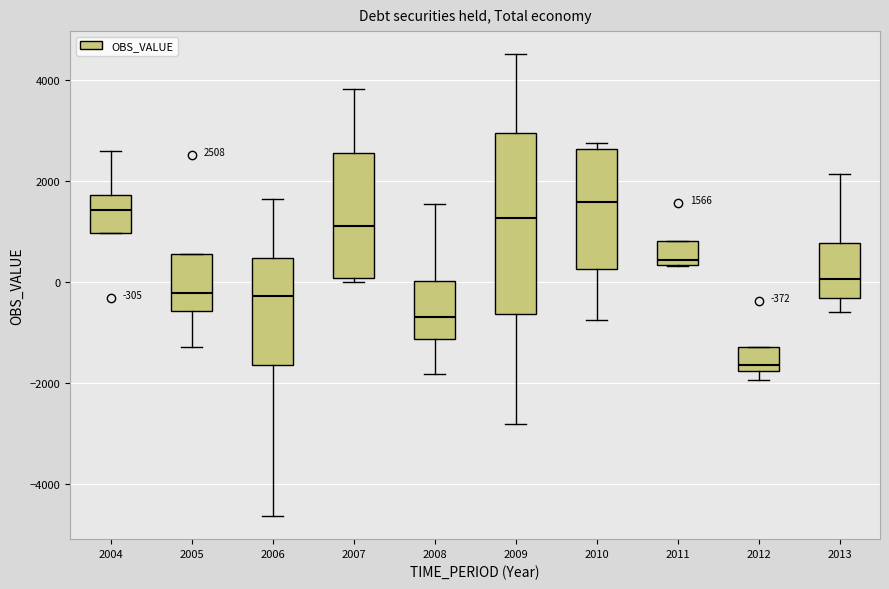

Comparing the boxes themselves (not the whiskers), which one is the tallest?

2009